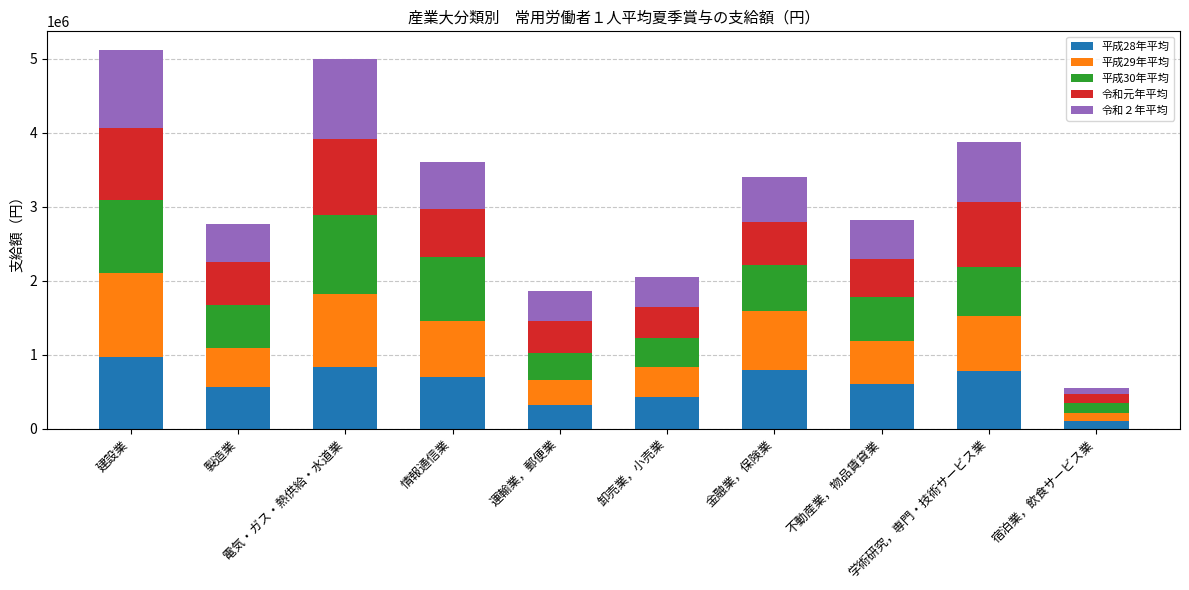

What is the difference between the maximum and second lowest values in the 平成28年平均 series?

651247